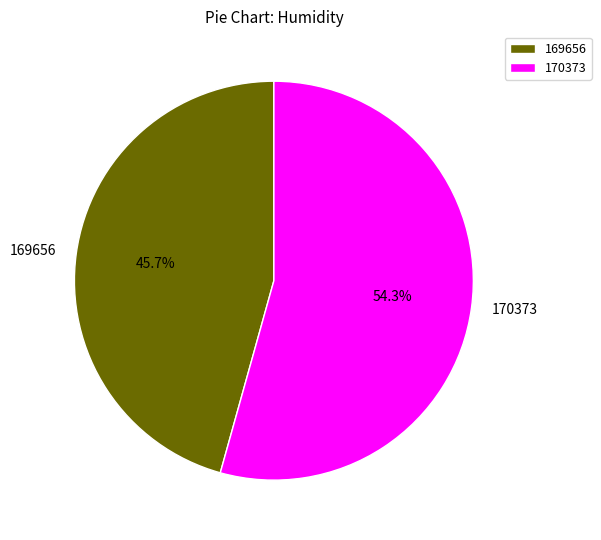

Approximately how many times larger is the value at 169656 compared to 170373?

0.8